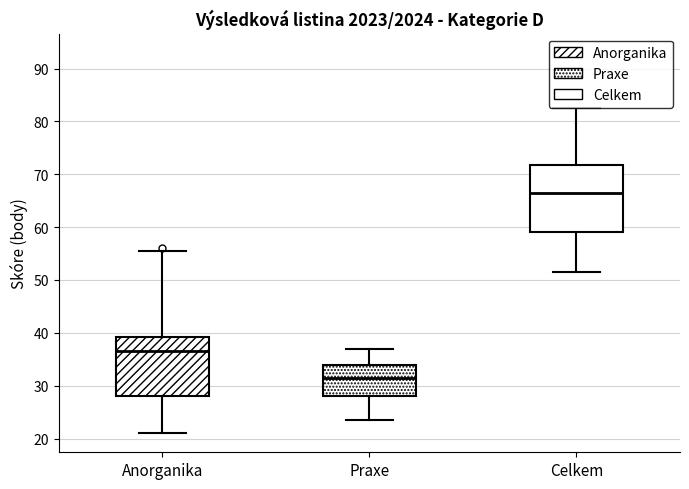

Where does the lower whisker of the box for Anorganika end on the y-axis? The values are not printed on the chart, so give them approximately, as read against the axis.

21